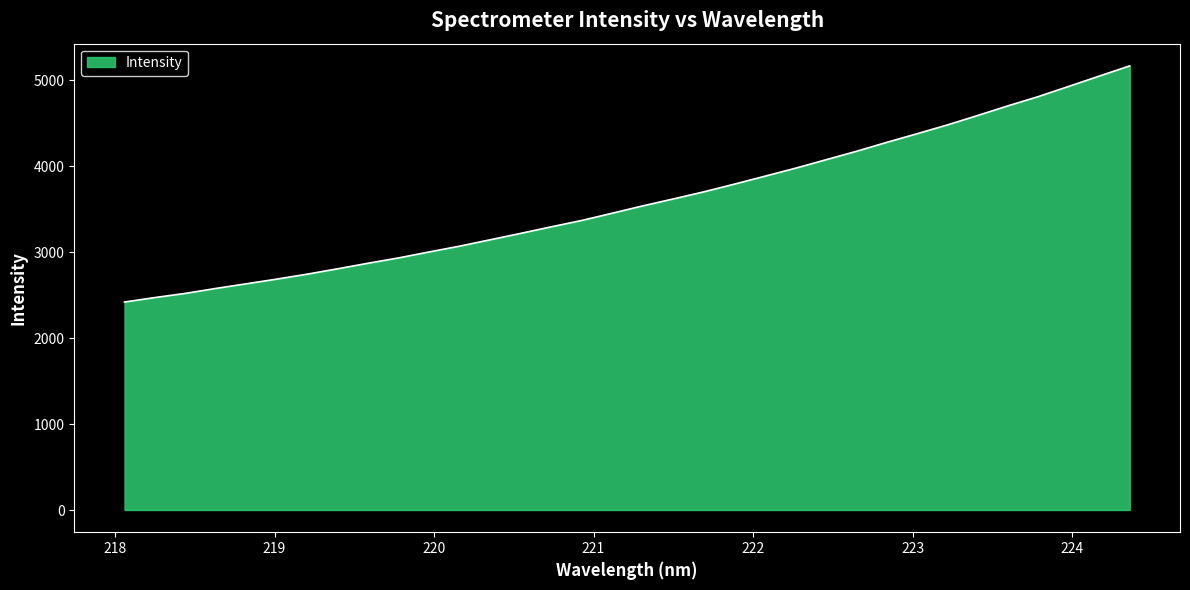

What is the maximum value shown in the chart?

5164.6